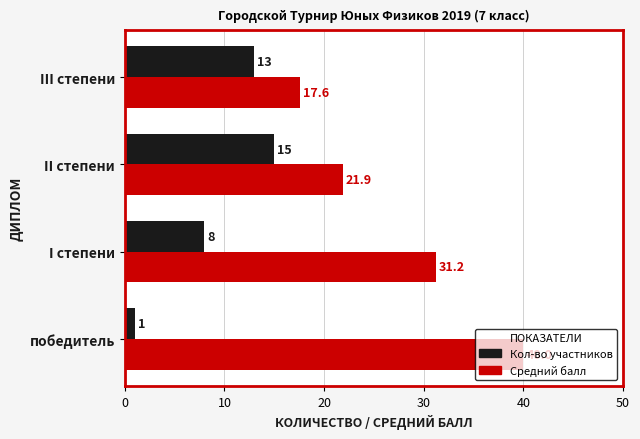

At which label does Кол-во участников reach its peak?

II степени